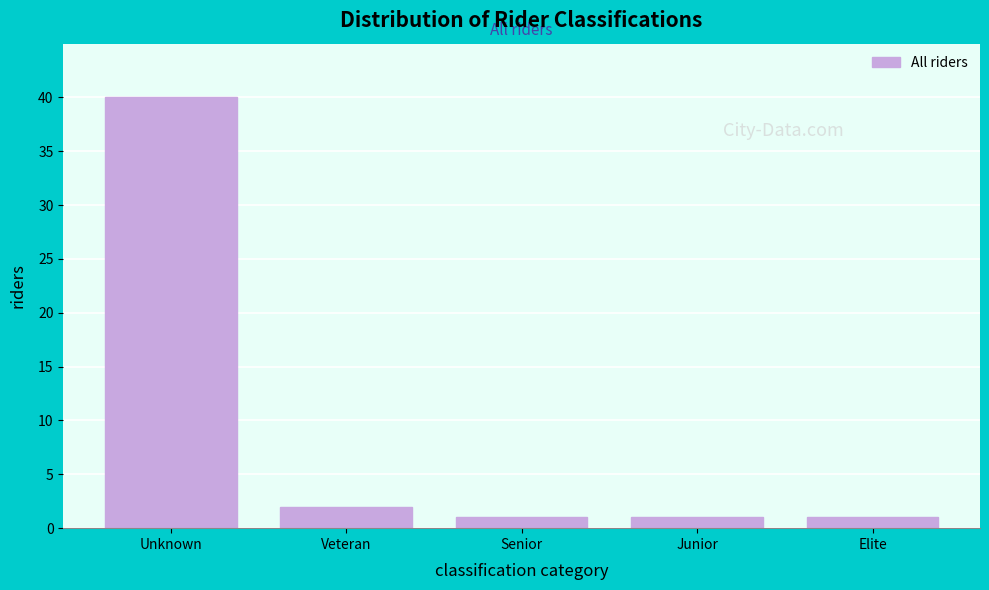

Reading left to right, list all the values displayed in this chart.

Unknown=40	Veteran=2	Senior=1	Junior=1	Elite=1